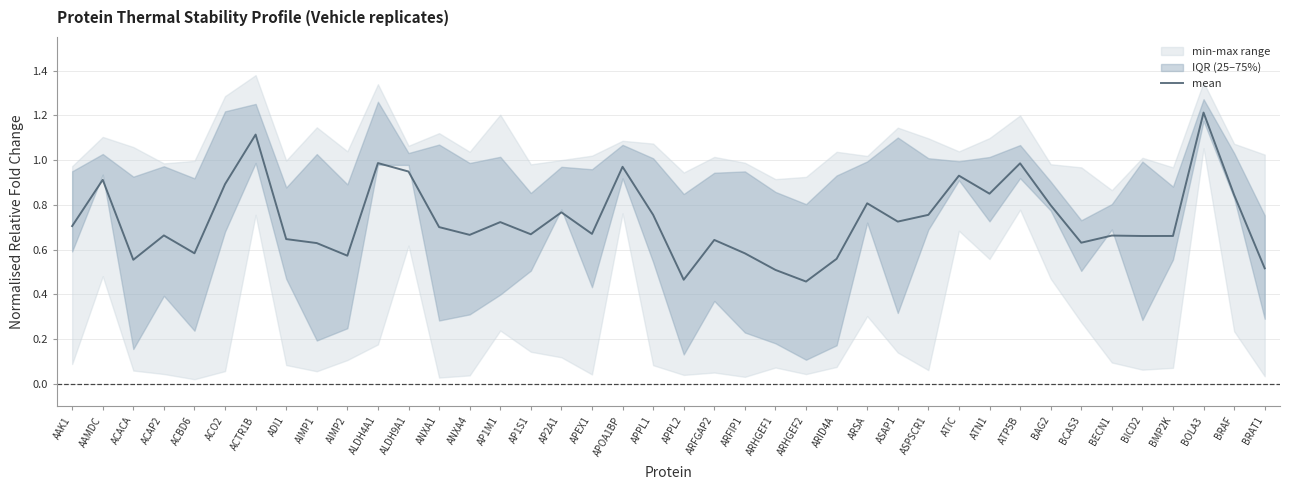

What is the average value?

0.7